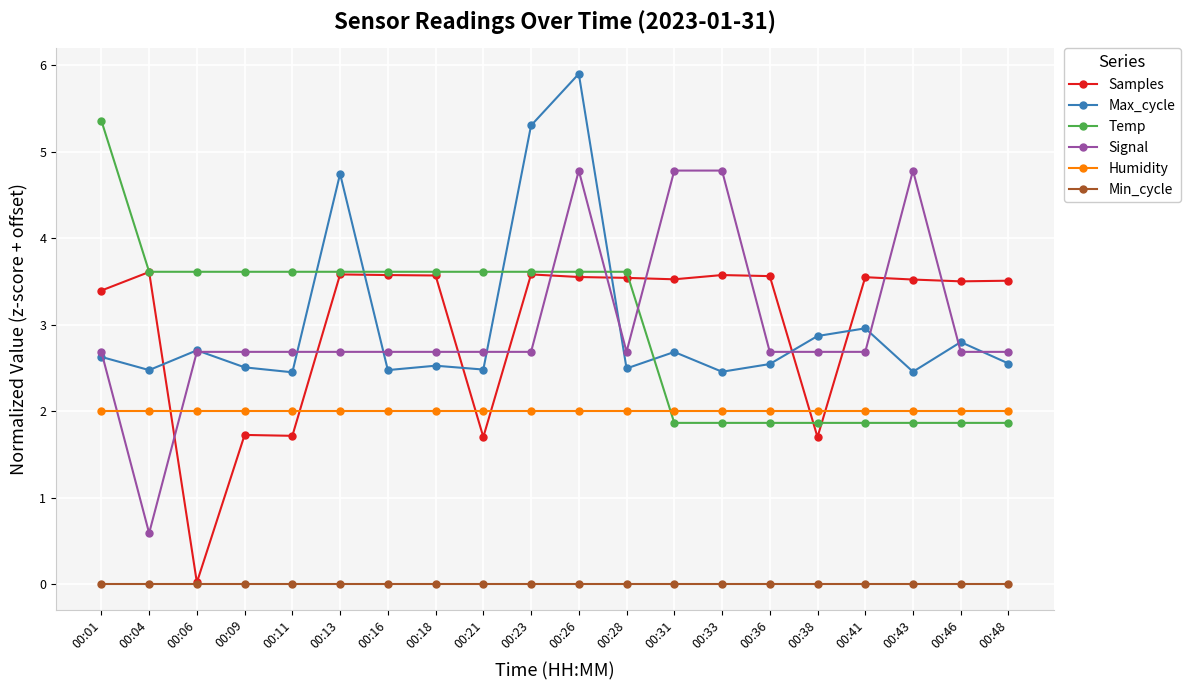

At which category is the sum across all series the highest?

00:26